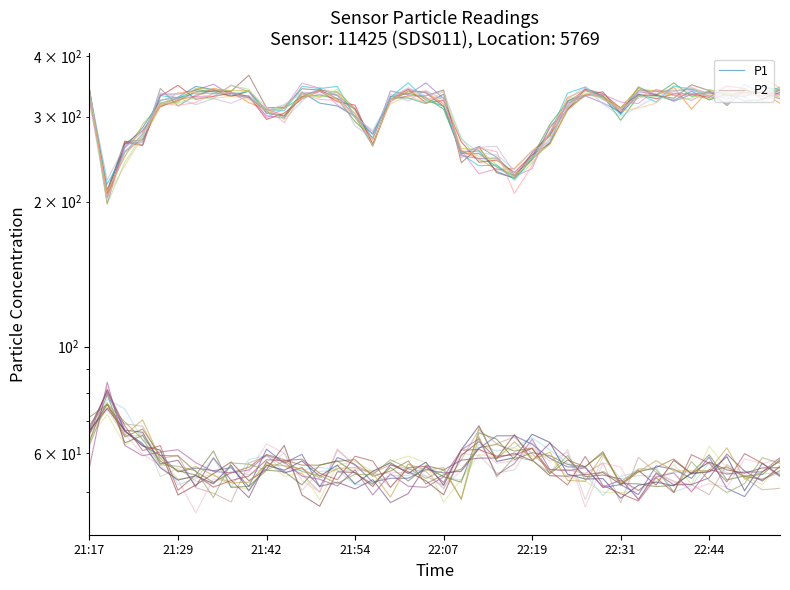

True or false: P1 and P2 cross at least once.

False